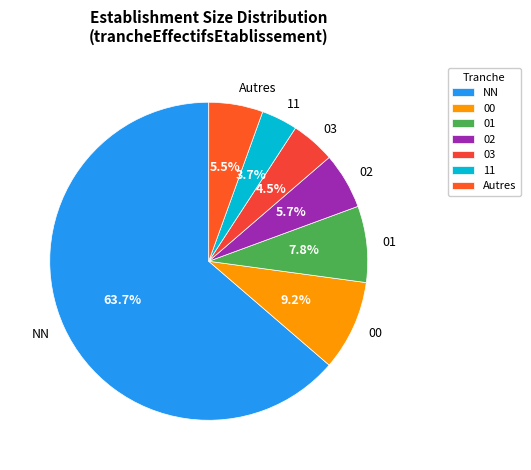

Between 11 and NN, which is larger?

NN